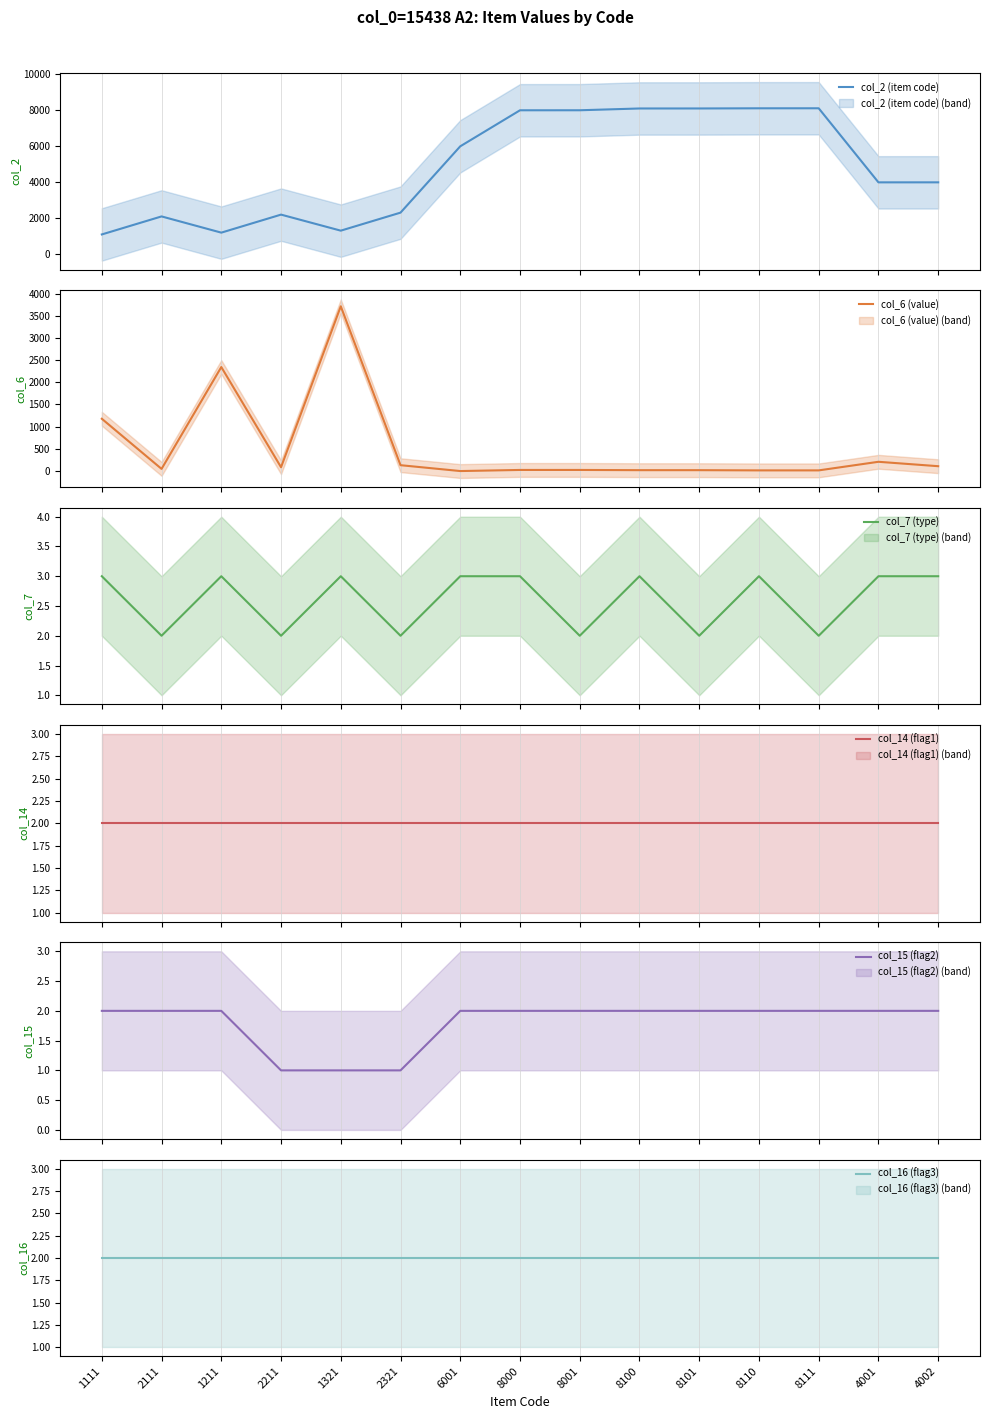

What are all the series names shown in the legend?

col_2 (item code), col_6 (value), col_7 (type), col_14 (flag1), col_15 (flag2), col_16 (flag3)